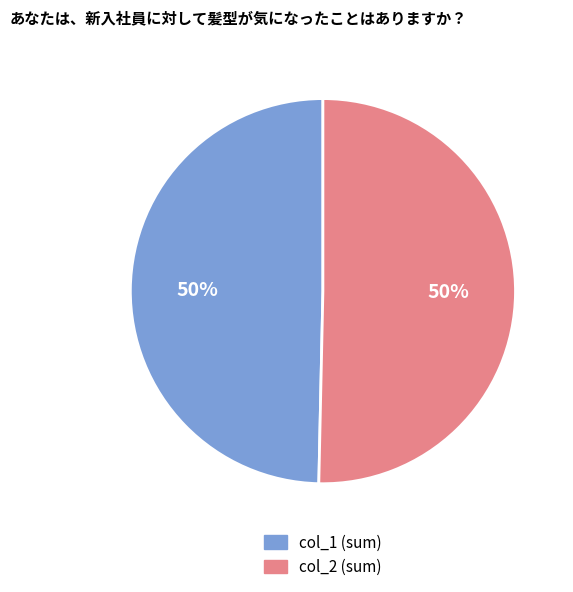

To the nearest percent, what is the average slice percentage?

50%